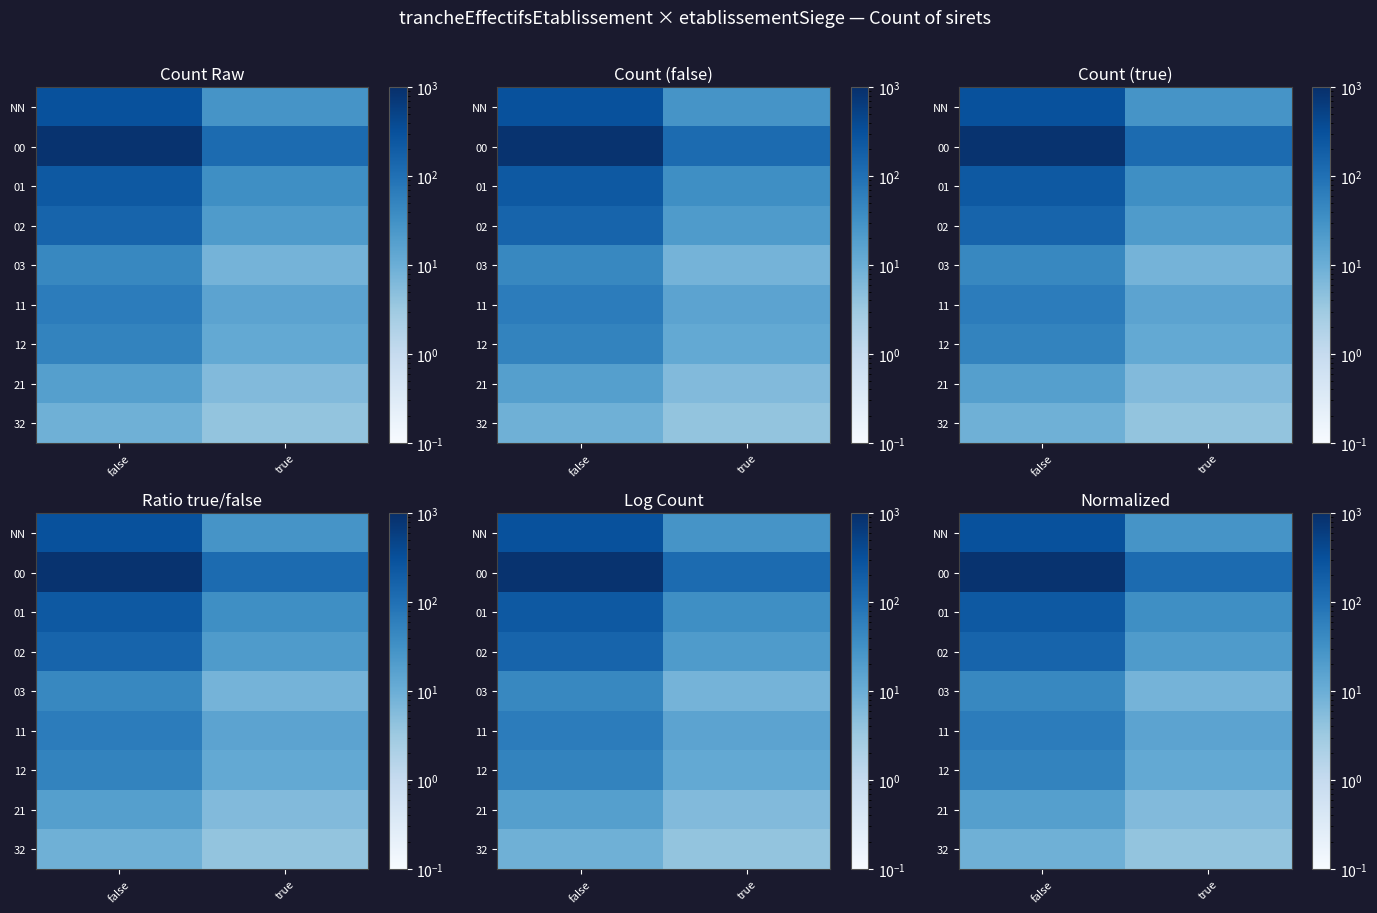

Which has a higher value, false or true?

false